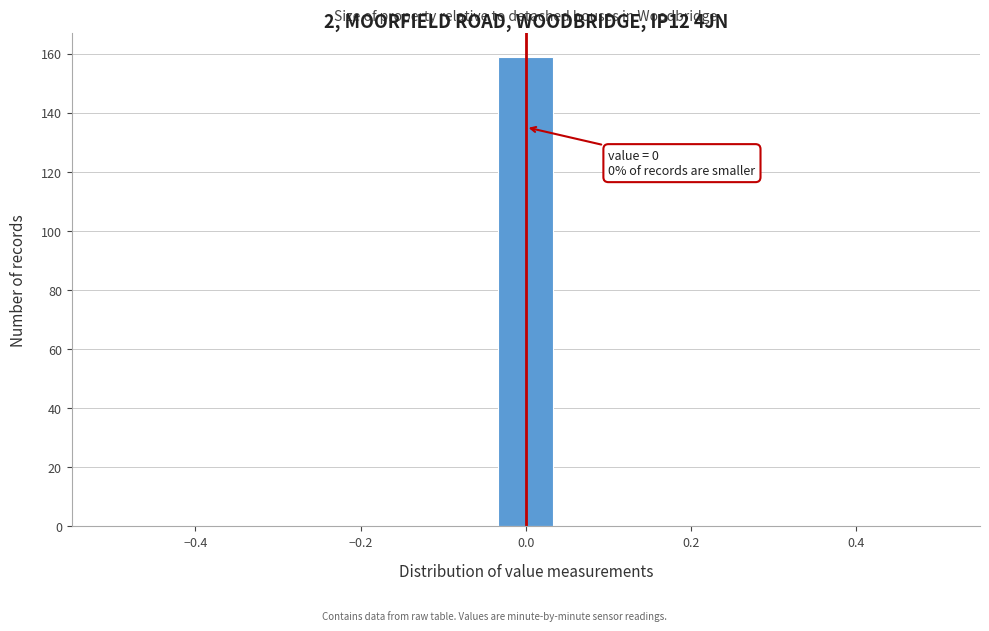

Read against the x-axis, roughly where is the centre of the tallest bar?

0.00